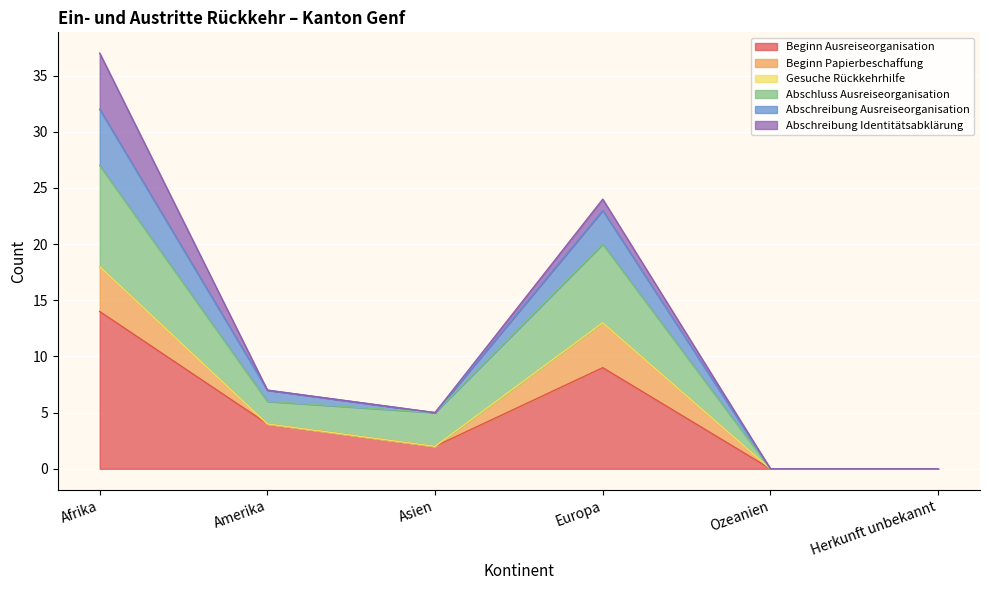

How many categories are shown in the chart?

6